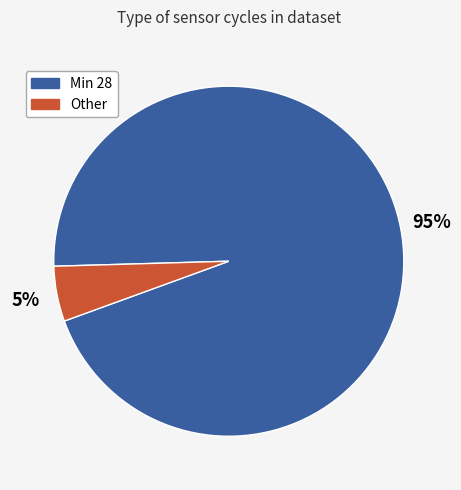

What is the majority slice?

Min 28